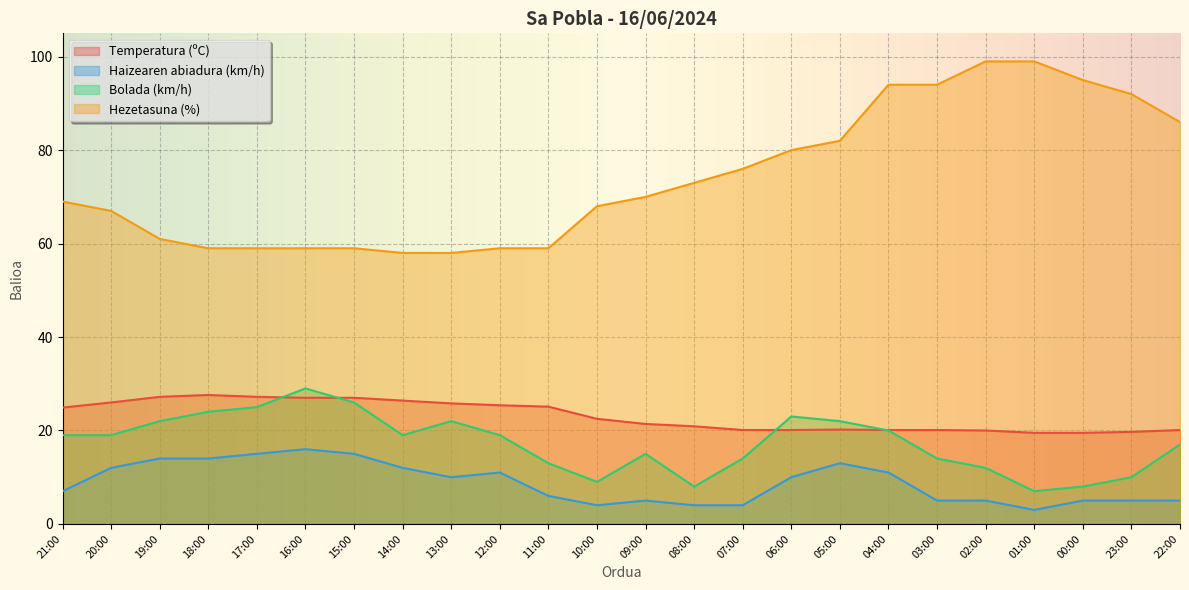

True or false: Hezetasuna (%) and Haizearen abiadura (km/h) intersect in this chart.

False